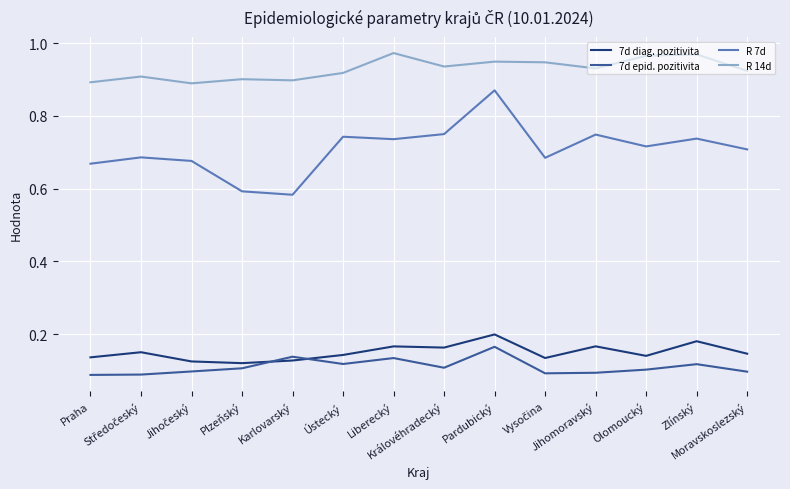

How many interior local valleys does the 7d diag. pozitivita series have?

4